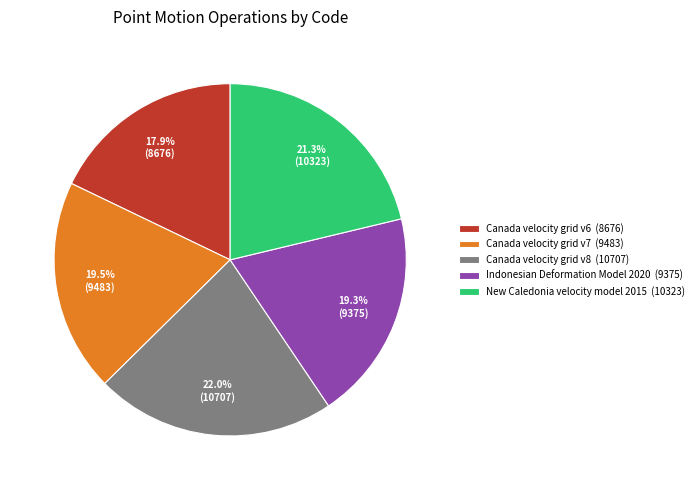

Does Canada velocity grid v6 represent more than half of the total?

No